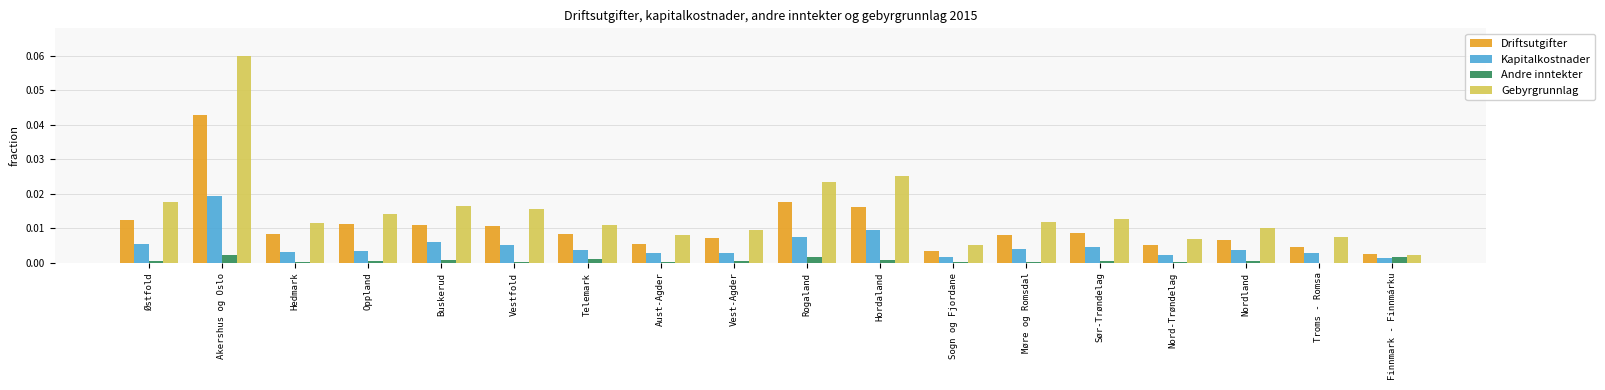

Is the value of Kapitalkostnader at Sør-Trøndelag greater than the value of Gebyrgrunnlag at Oppland?

No